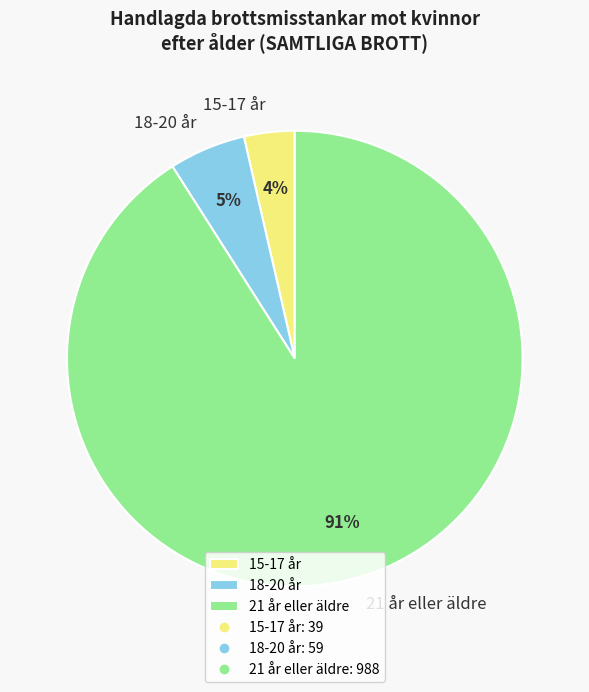

Does any single category account for the majority?

Yes